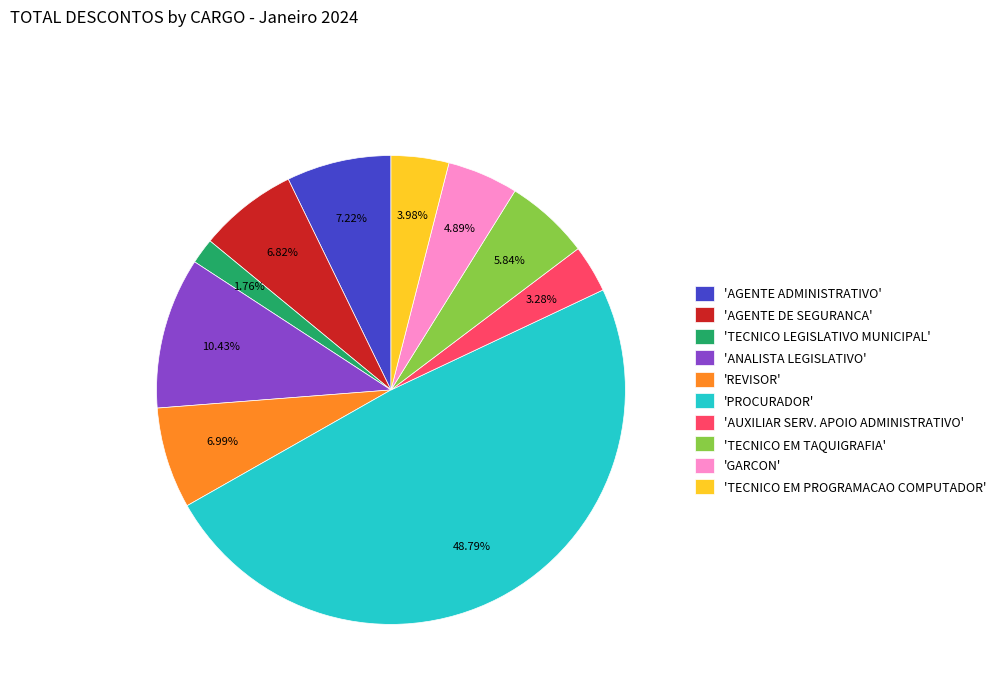

How many slices are in this pie chart?

10